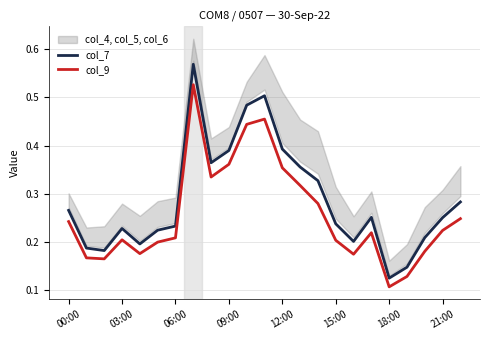

The value of col_9 at 8 is 0.2. True or false?

False